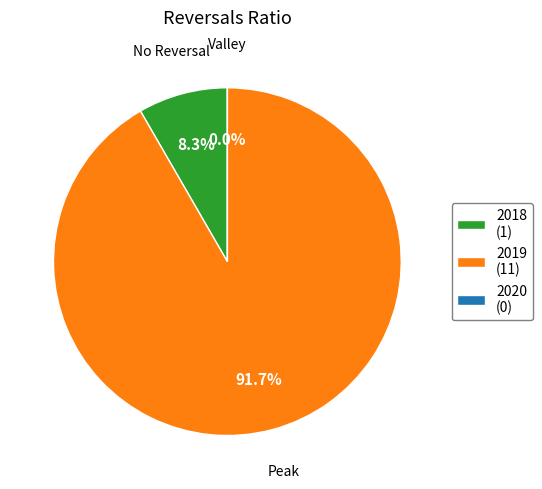

Which slice is the smallest?

2020